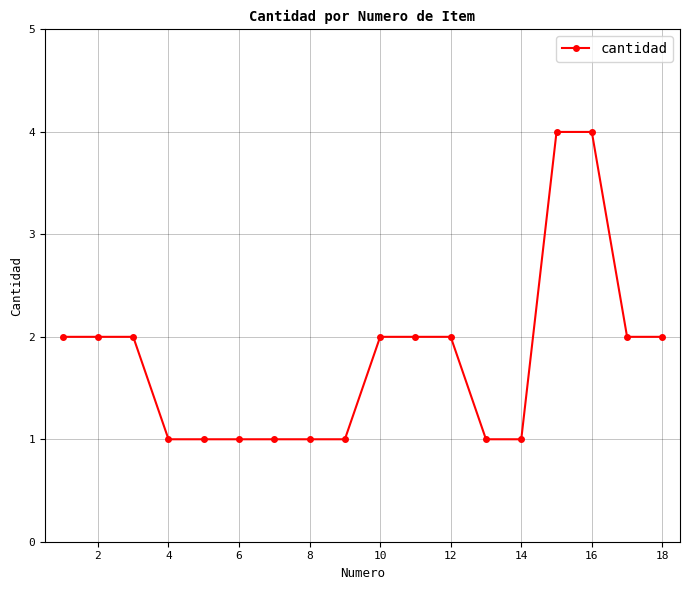

Count the values in the range 1 to 2.

16